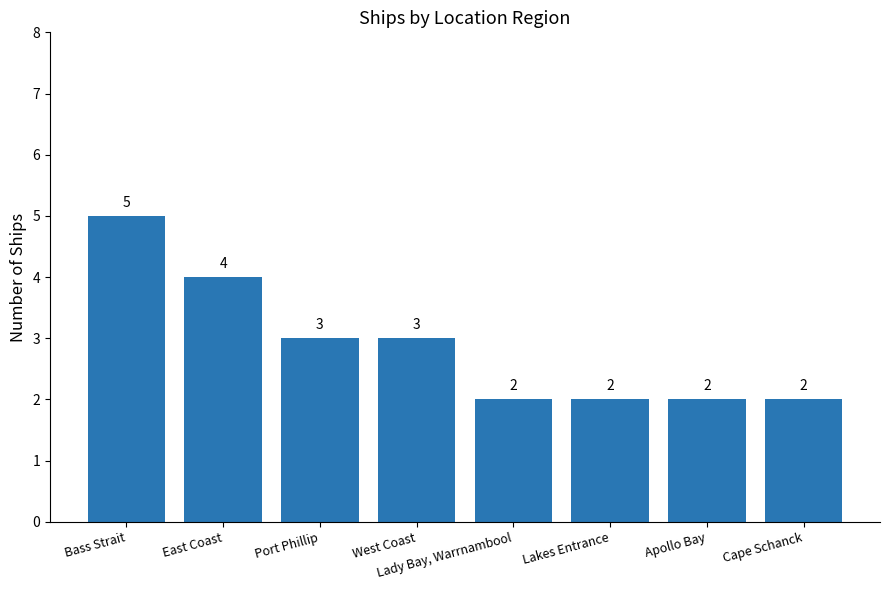

Which label corresponds to the largest value in the chart?

Bass Strait